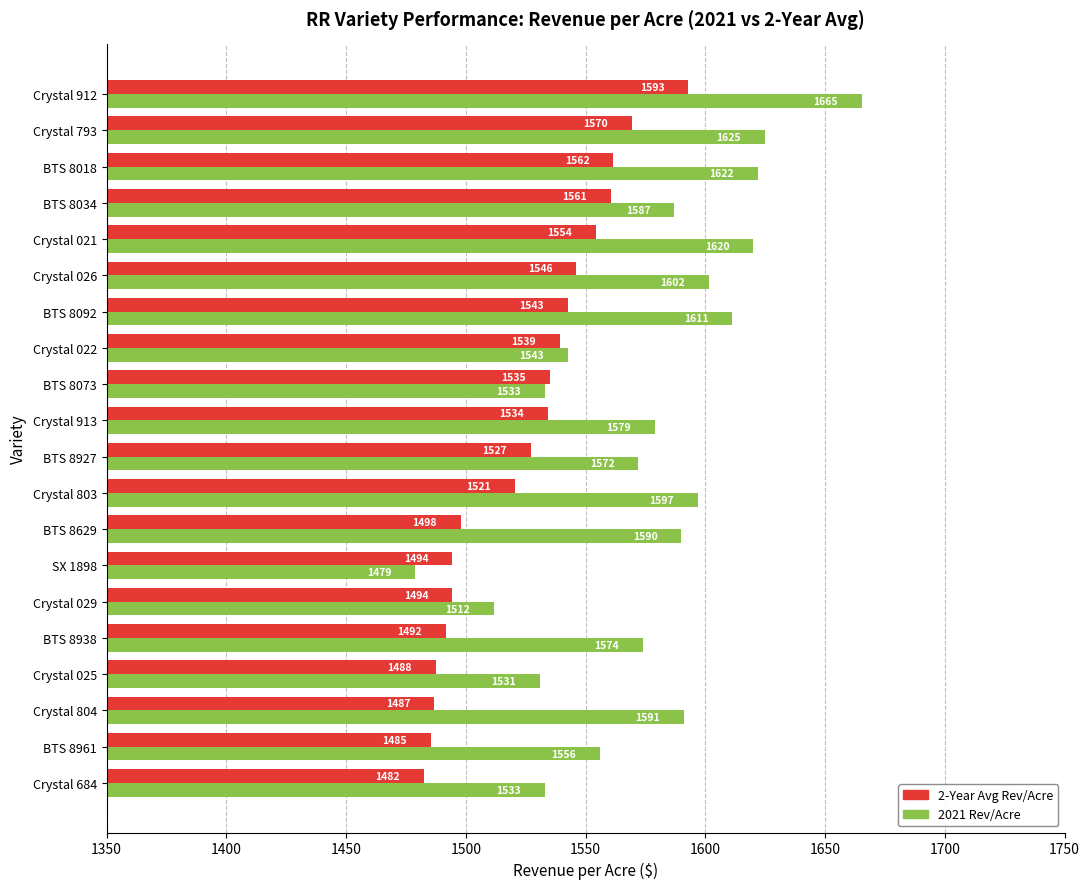

What is the average value of the 2021 Rev/Acre series?

1576.1